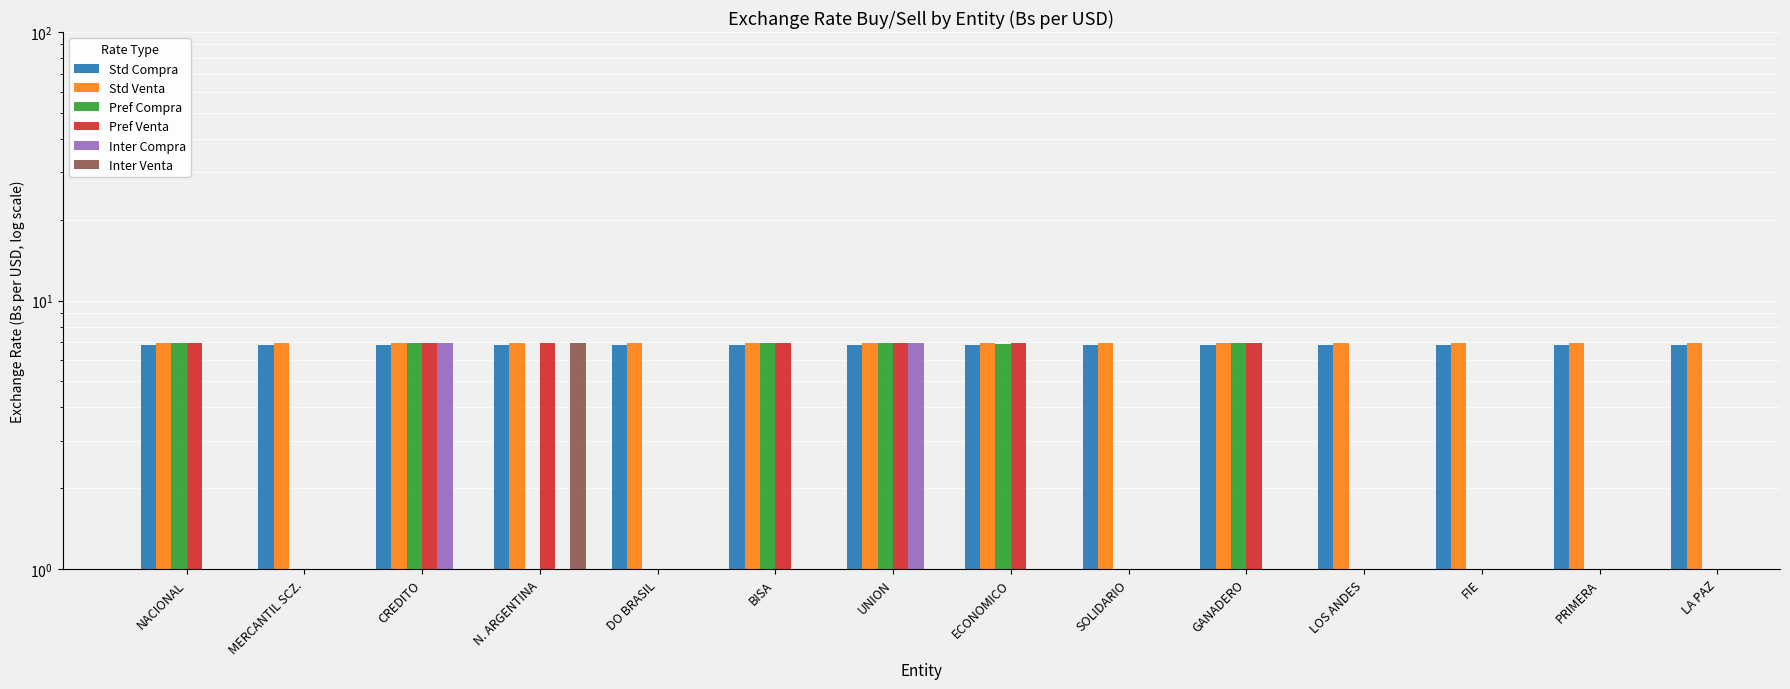

What are all the series names shown in the legend?

Std Compra, Std Venta, Pref Compra, Pref Venta, Inter Compra, Inter Venta